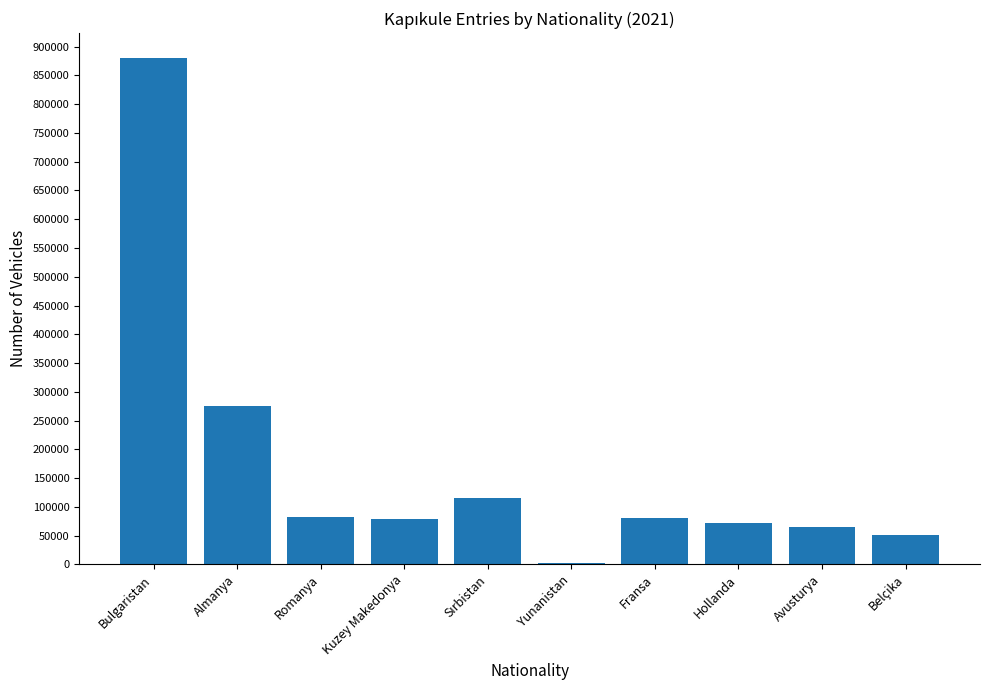

What is the sum of all values?

1701226